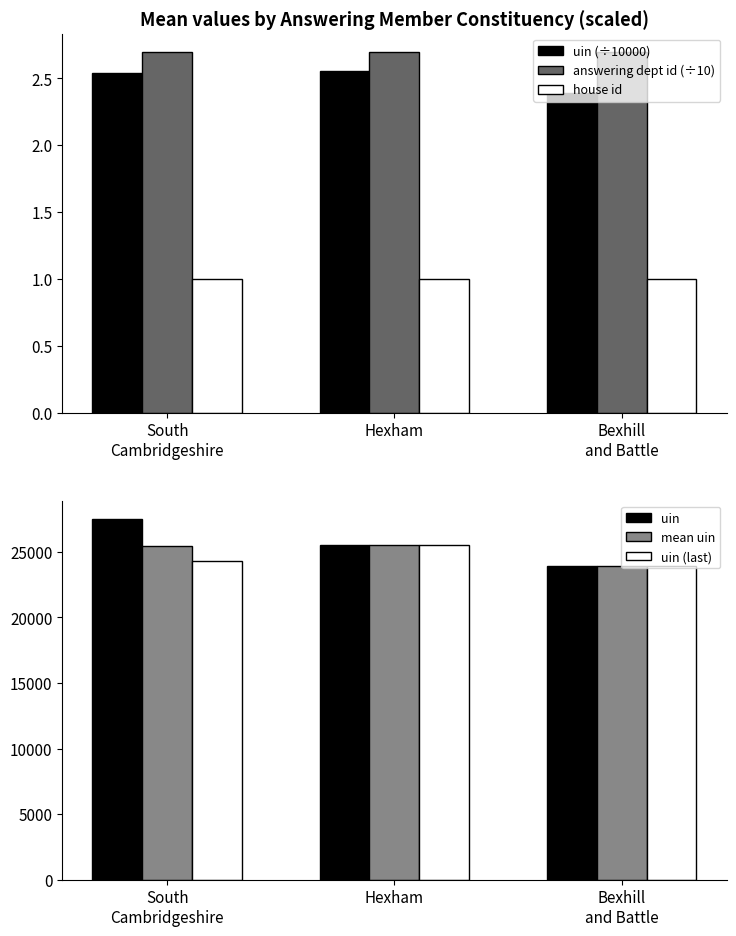

Reading left to right, list all the values displayed in this chart.

uin (÷10000): 2.5	2.6	2.4
answering dept id (÷10): 2.7	2.7	2.7
house id: 1.0	1.0	1.0
uin: 27530.0	25533.0	23913.0
mean uin: 25409.8	25534.0	23914.0
uin (last): 24289.0	25535.0	23915.0